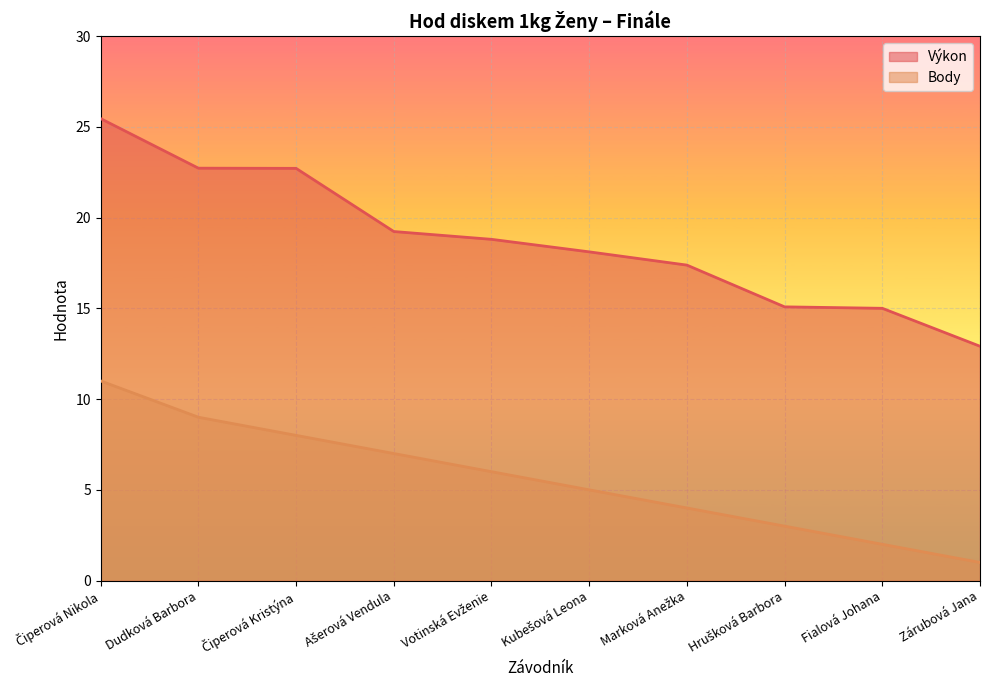

Which series has the largest range (max minus min)?

Výkon